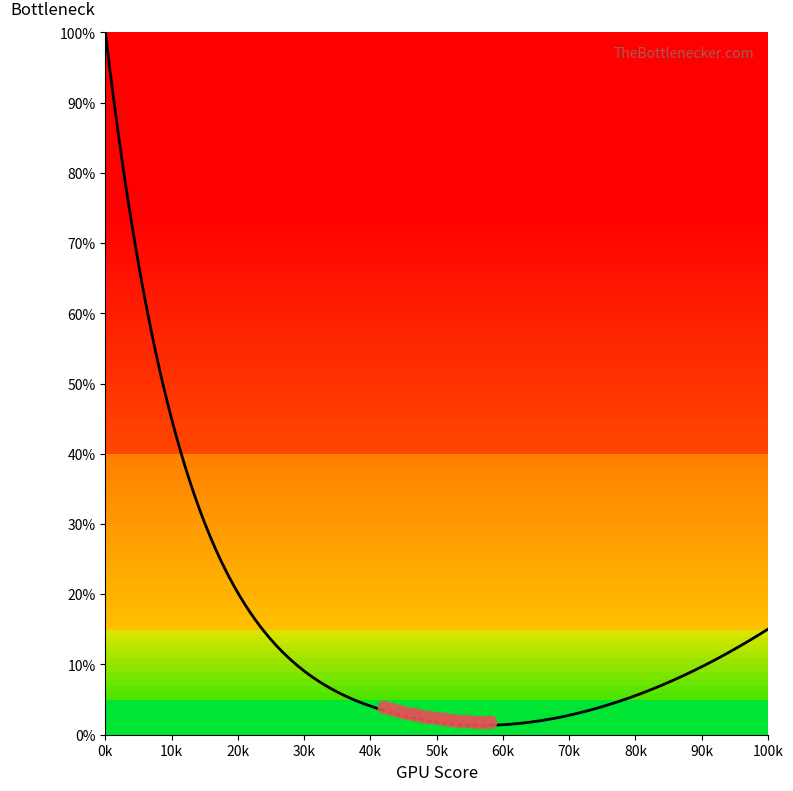

Between 10 and 17, which is larger?

17